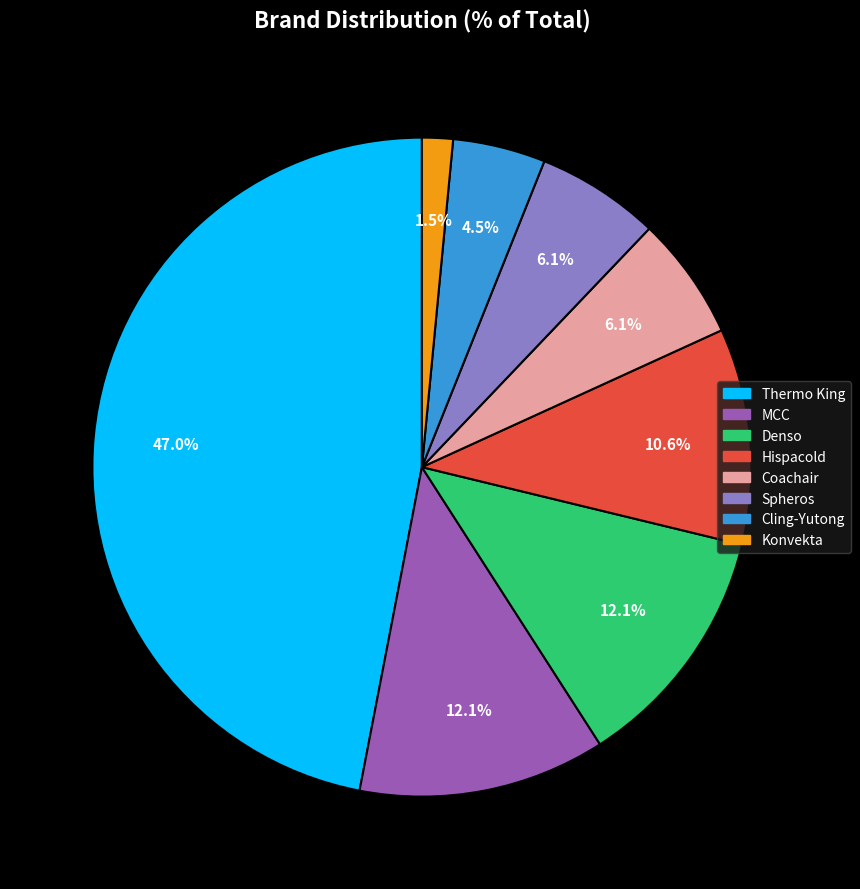

The MCC slice represents 12% of the pie. True or false?

True